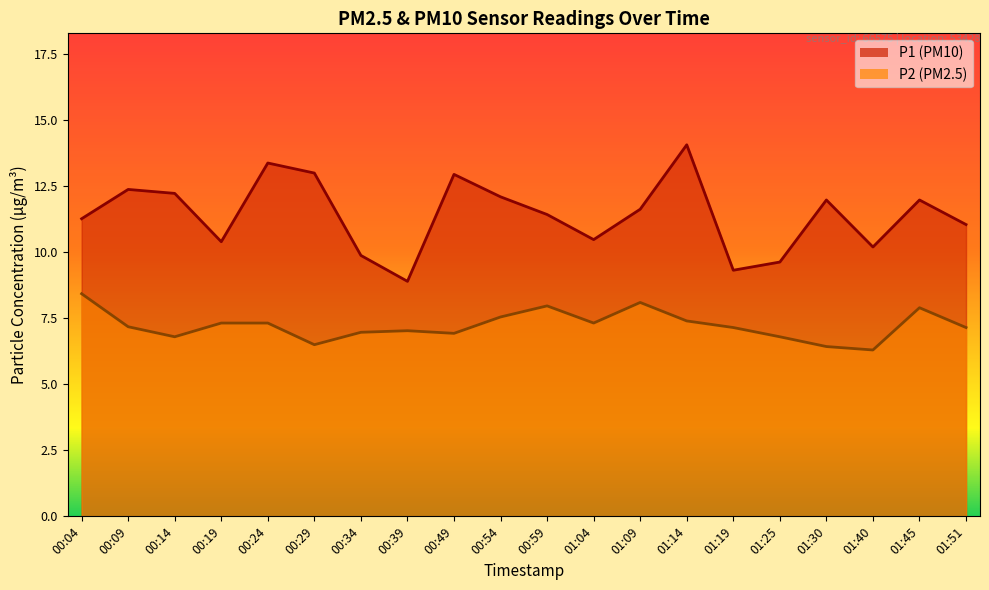

How many values in the P2 series are below 7?

7